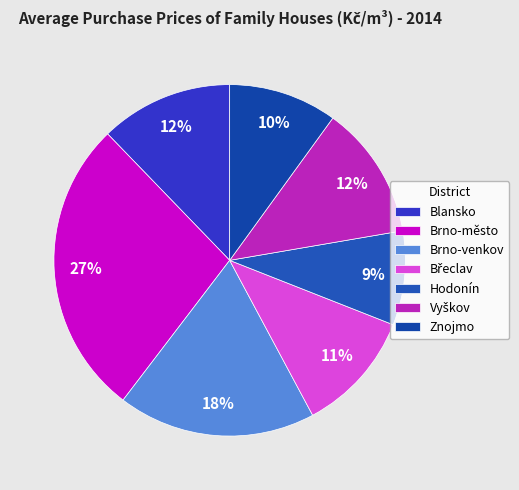

True or false: Znojmo accounts for 25% of the total.

False